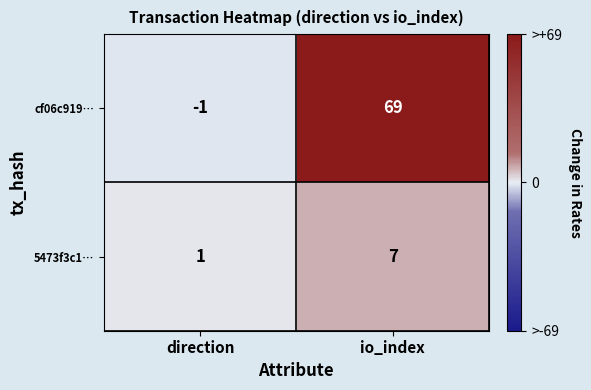

What is the maximum value shown in the chart?

69